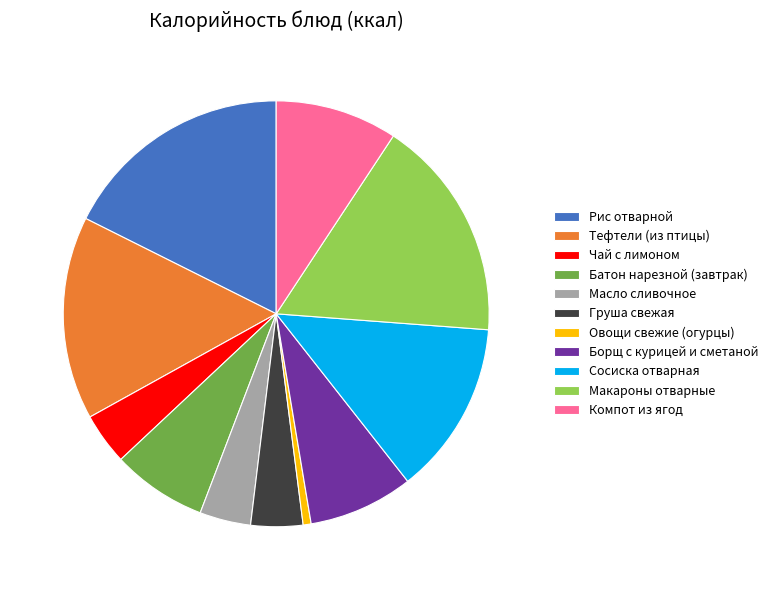

The Макароны отварные slice represents 17% of the pie. True or false?

True